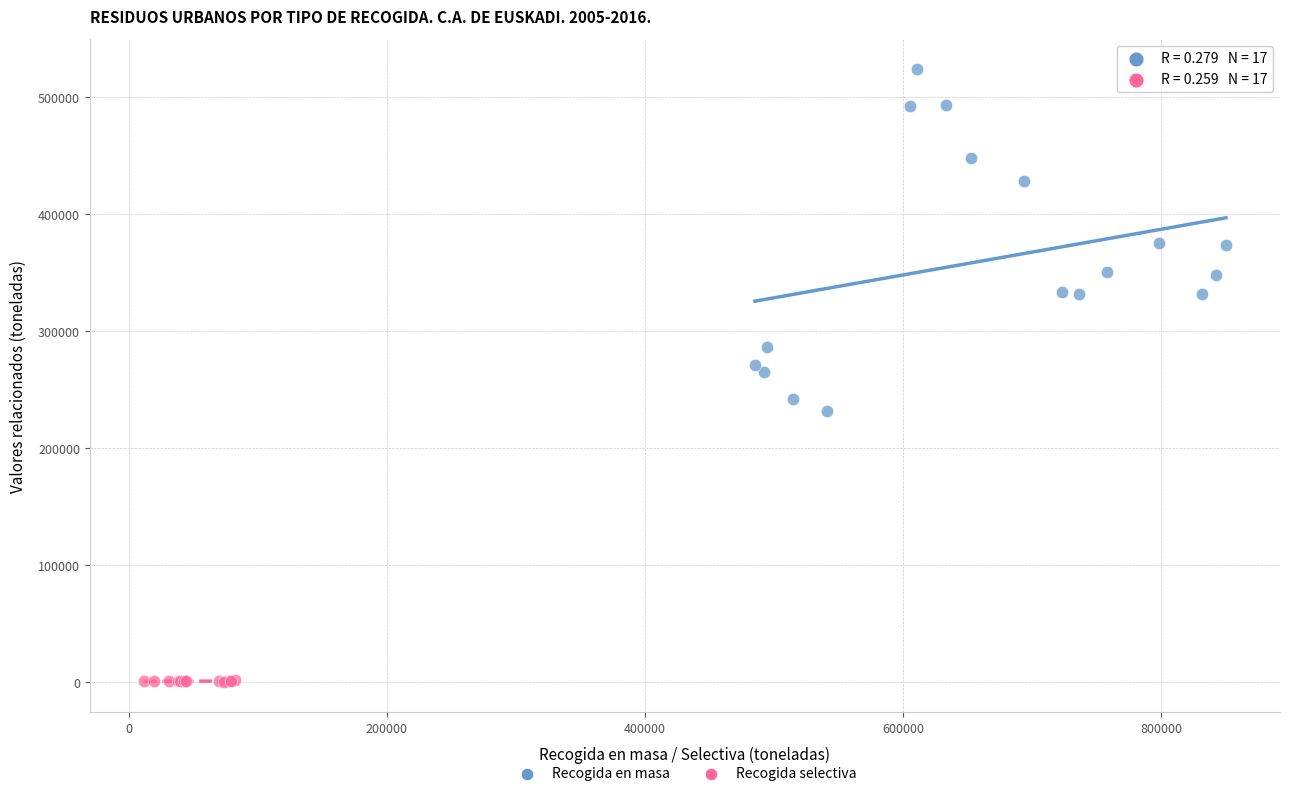

Which series contains the lowest Y value?

Recogida selectiva